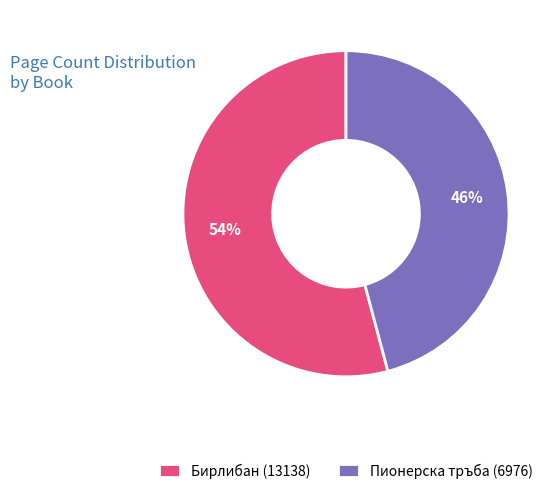

To the nearest percent, what is the difference between the largest and smallest slice percentages?

8%